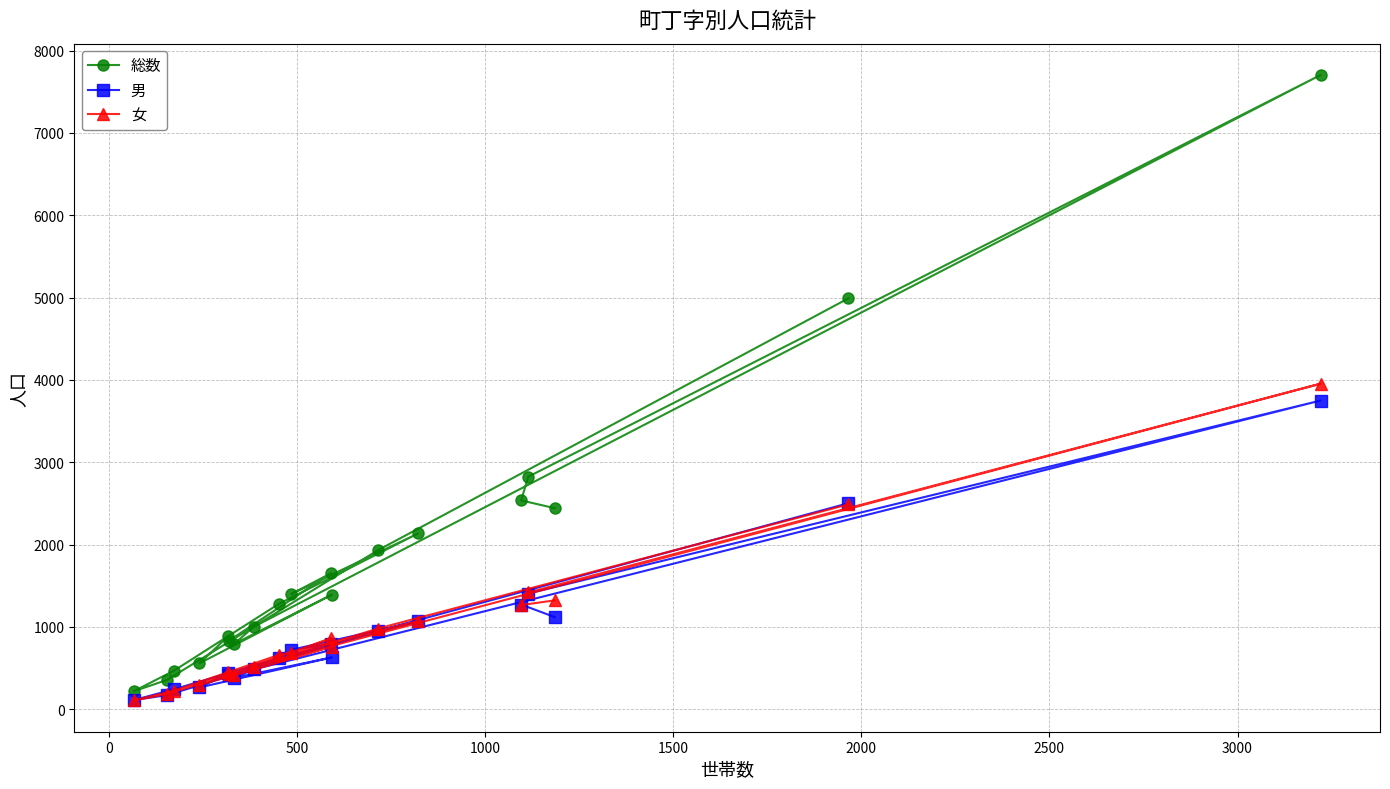

What are all the series names shown in the legend?

総数, 男, 女